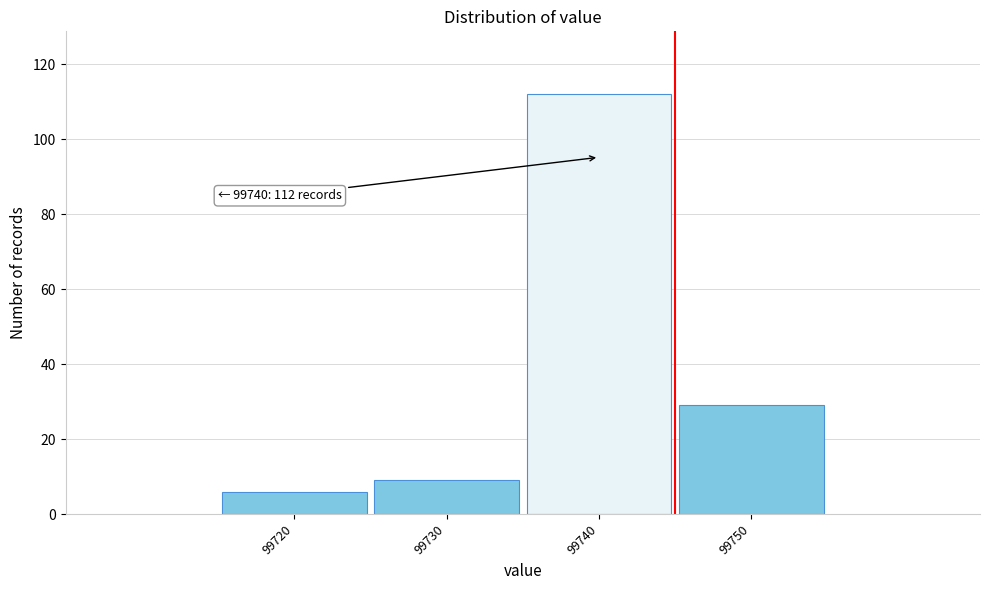

Over which range of the x-axis is the bar tallest?

99735 to 99745